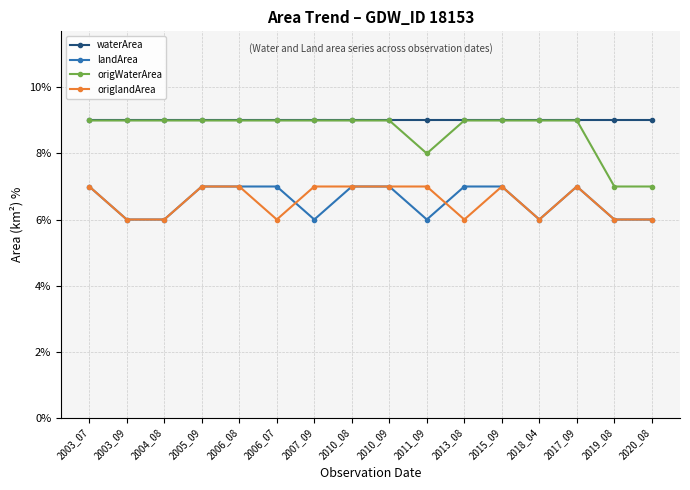

How many interior local valleys does the origWaterArea series have?

1